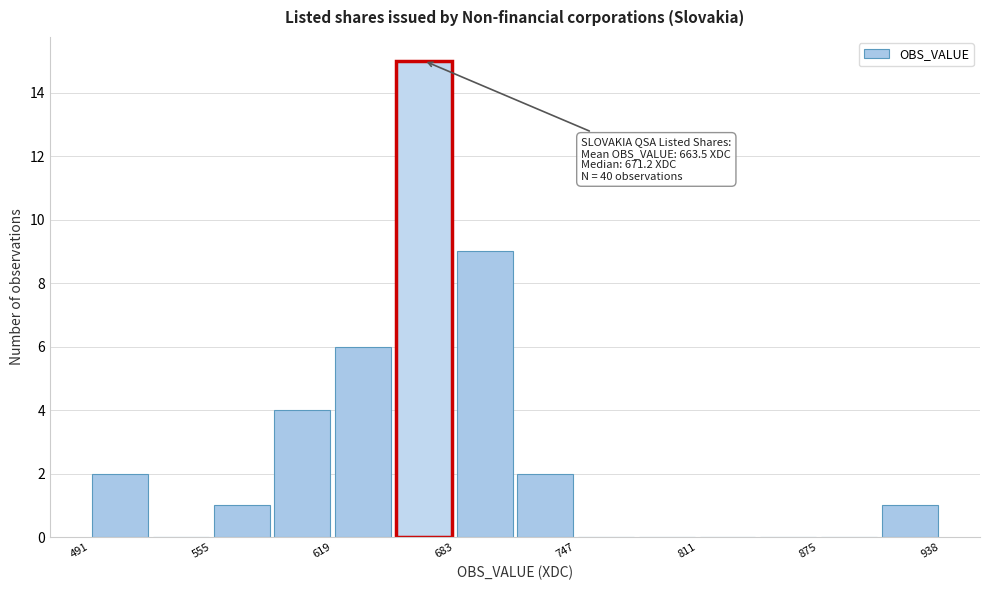

Around what value on the x-axis is the tallest bar? Give the approximate position of its centre, as read against the axis.

670